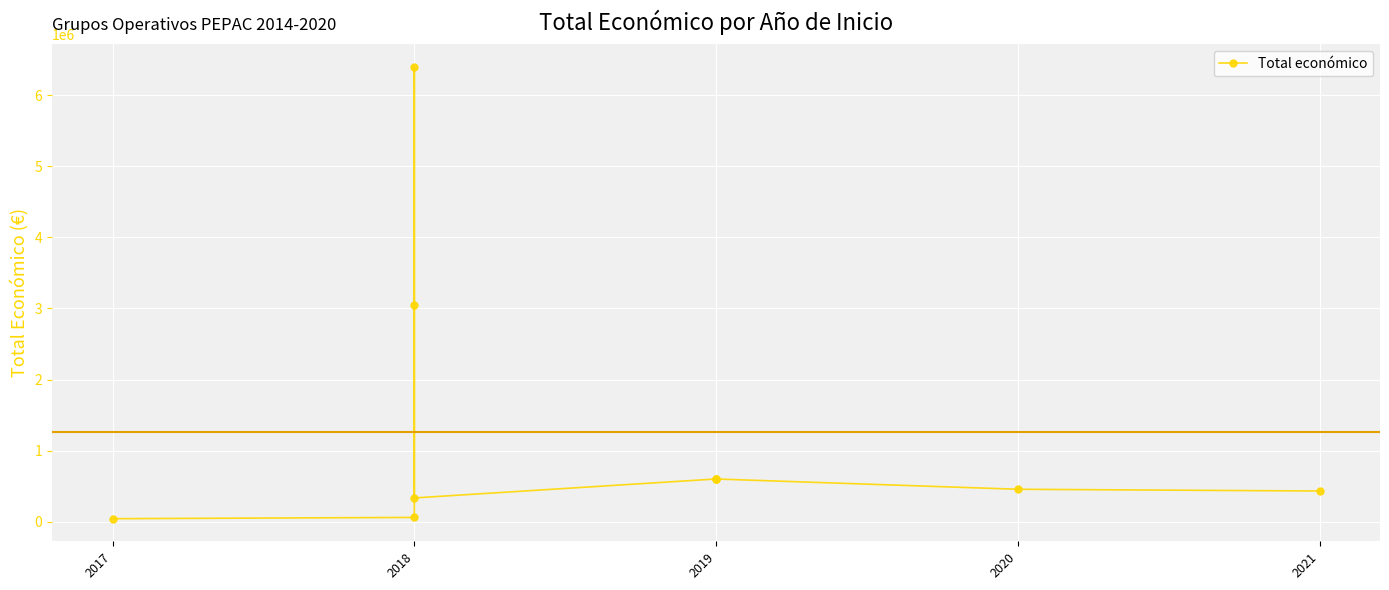

True or false: the data shows 687061 at 2020.

False